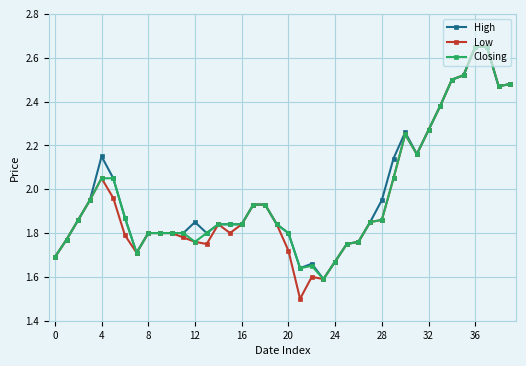

What are all the series names shown in the legend?

High, Low, Closing